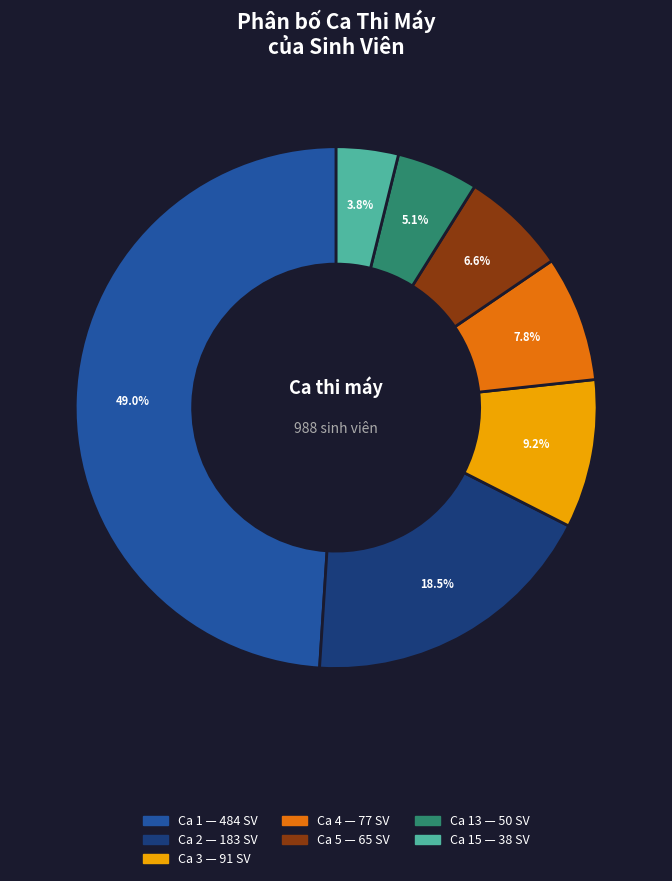

Does any single category account for the majority?

No